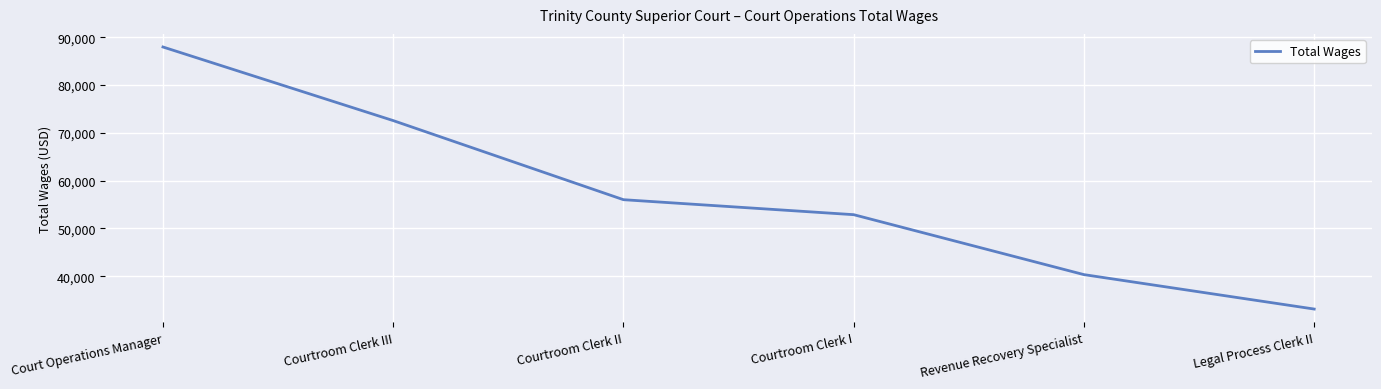

Reading left to right, extract all data points from this chart.

Court Operations Manager=87973	Courtroom Clerk III=72573	Courtroom Clerk II=56023	Courtroom Clerk I=52887	Revenue Recovery Specialist=40345	Legal Process Clerk II=33142